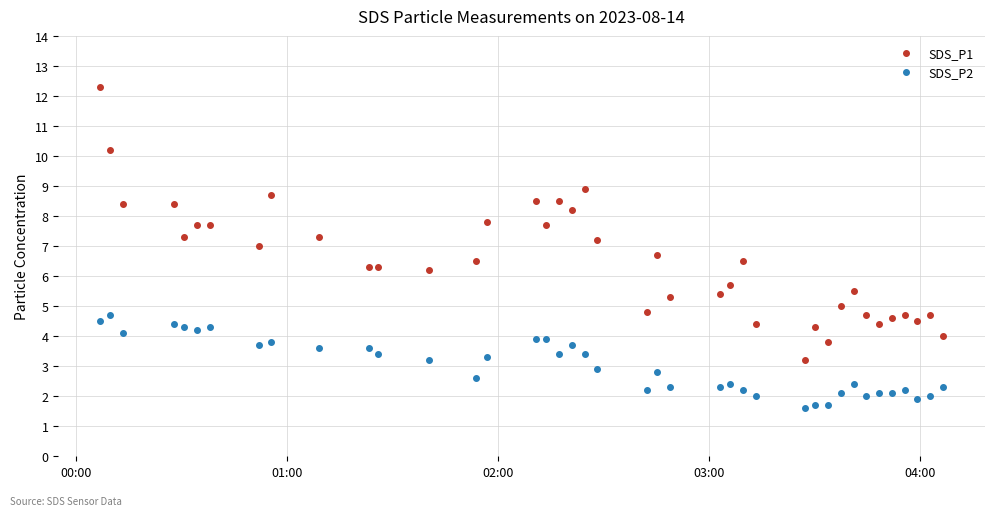

Which series has the largest range (max minus min)?

SDS_P1